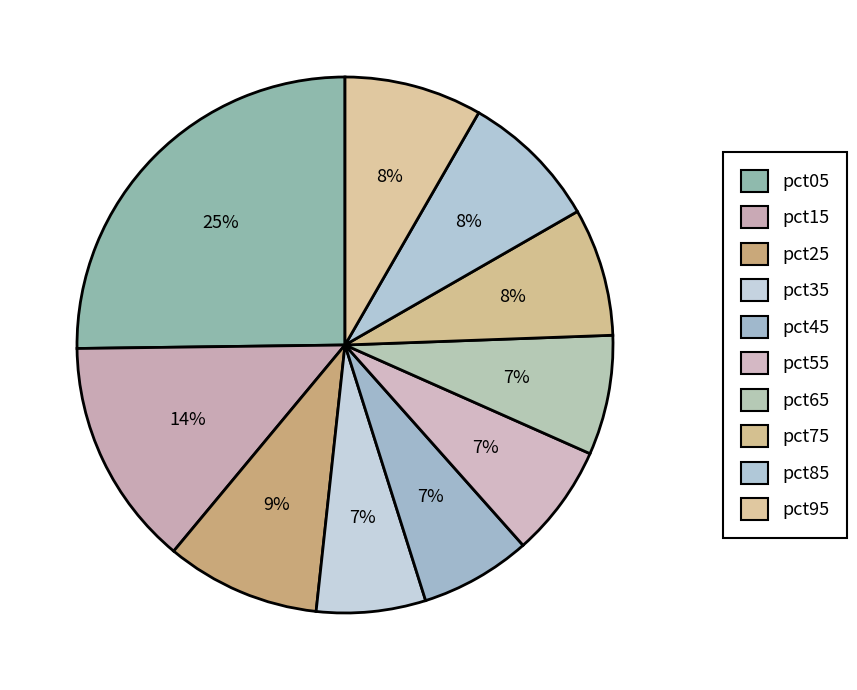

Which slice is the smallest?

pct35